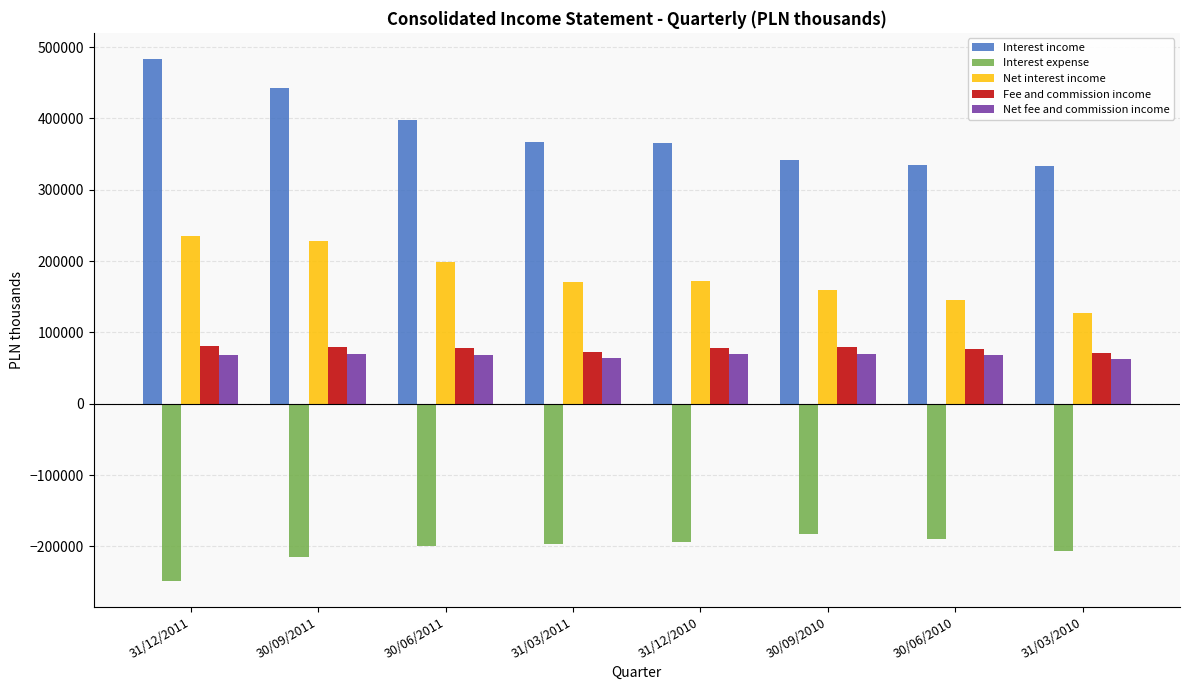

Does the chart contain any negative values?

Yes